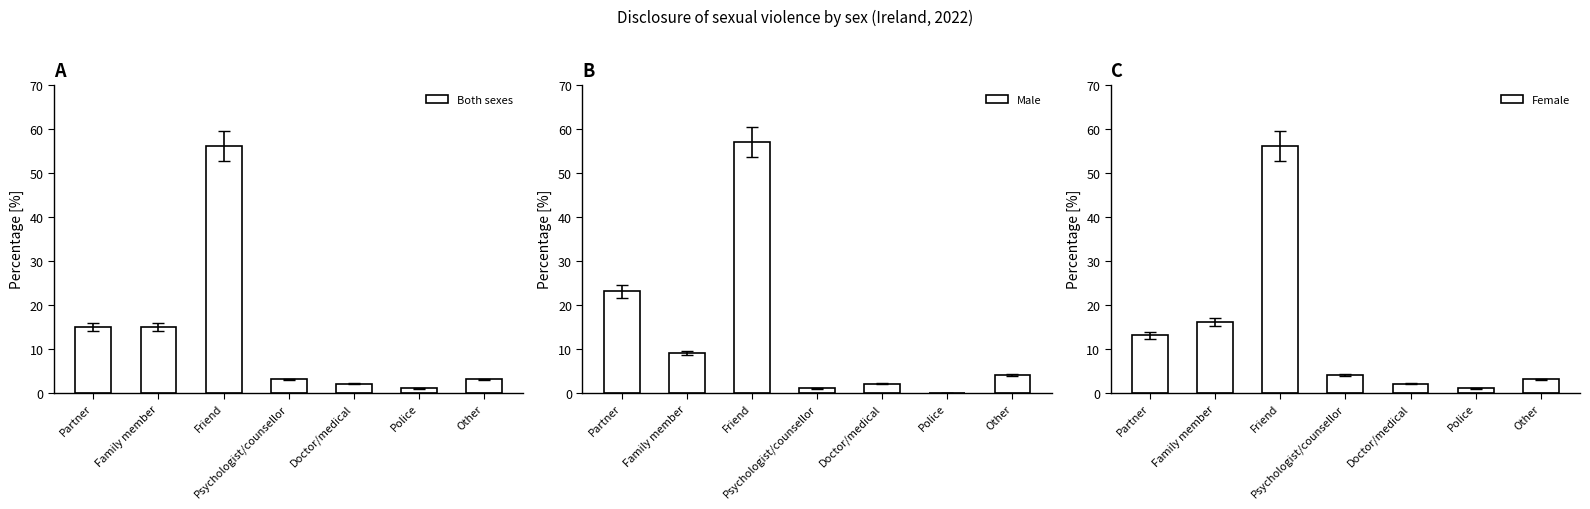

Reading left to right, list all the values displayed in this chart.

Both sexes: Partner=15	Family member=15	Friend=56	Psychologist/counsellor=3	Doctor/medical=2	Police=1	Other=3
Male: Partner=23	Family member=9	Friend=57	Psychologist/counsellor=1	Doctor/medical=2	Police=0	Other=4
Female: Partner=13	Family member=16	Friend=56	Psychologist/counsellor=4	Doctor/medical=2	Police=1	Other=3